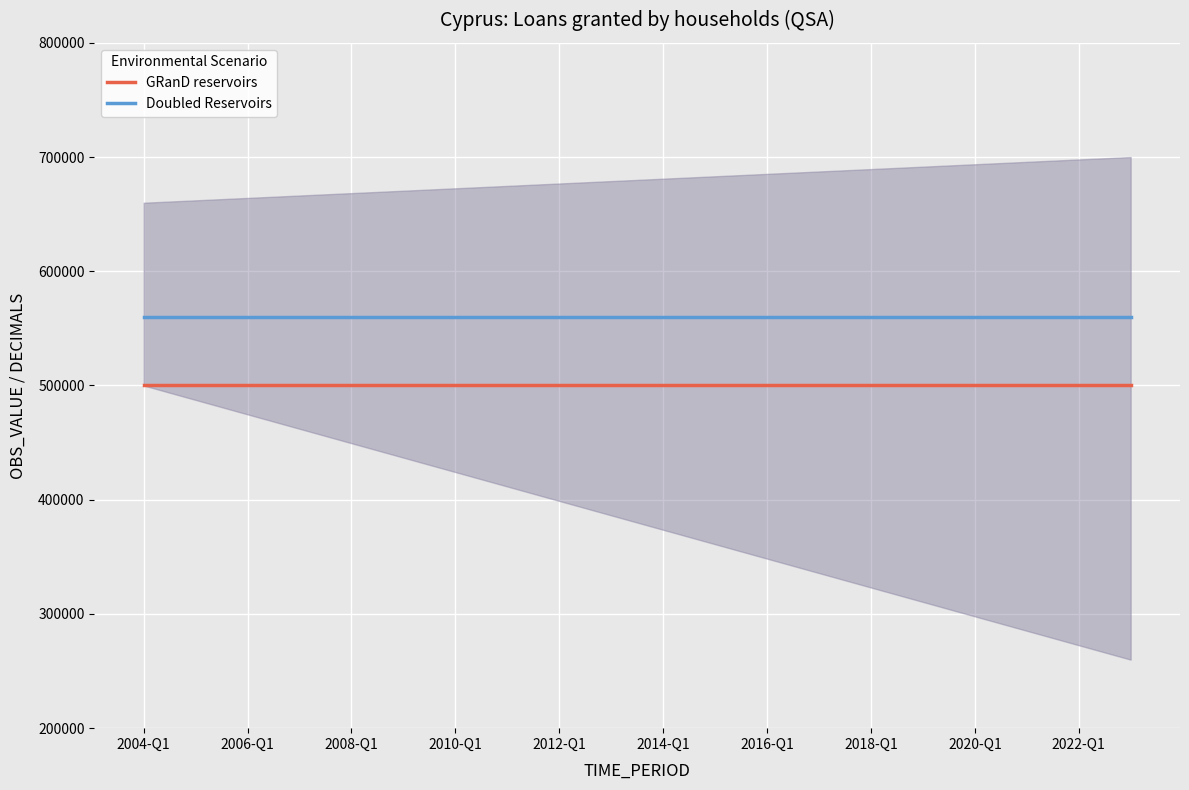

Is the value of Doubled Reservoirs at 2018-Q1 greater than the value of GRanD reservoirs at 2016-Q1?

Yes